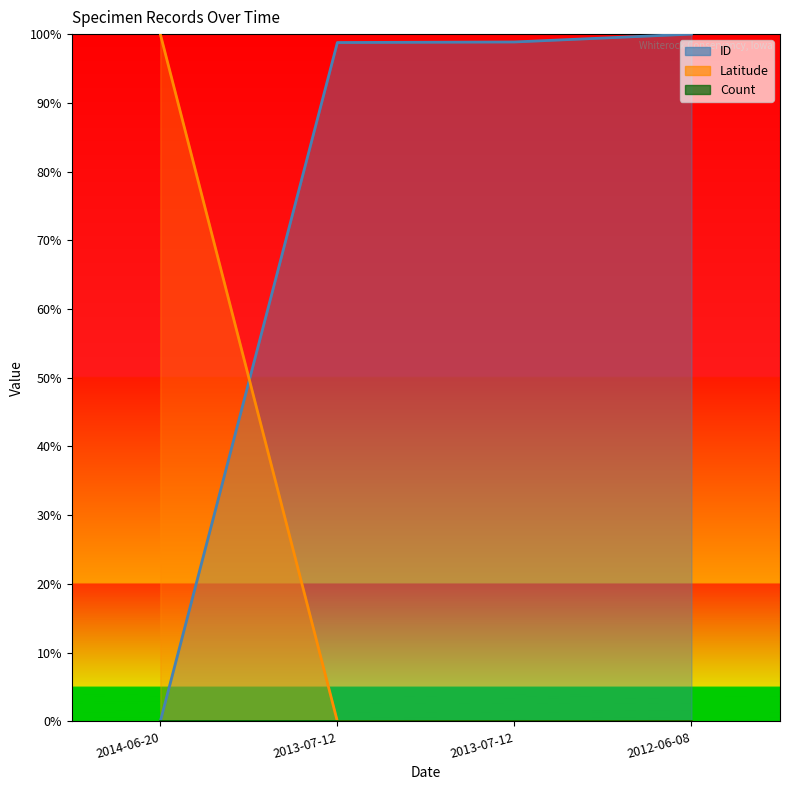

What is the maximum value shown in the chart?

1.0